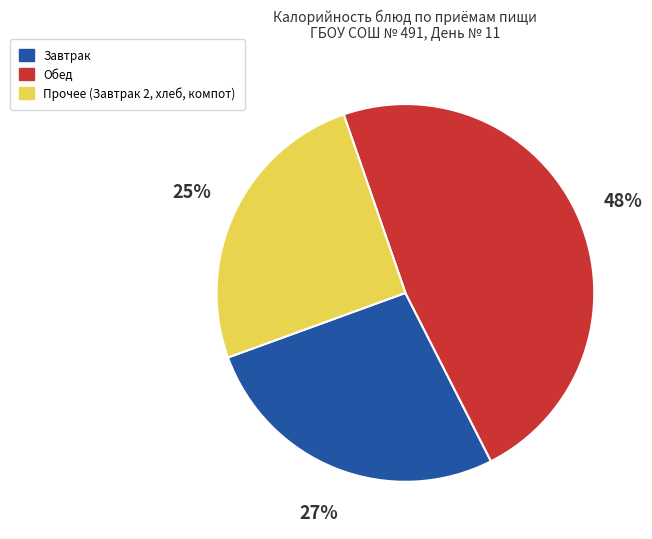

To the nearest percent, what is the average slice percentage?

33%